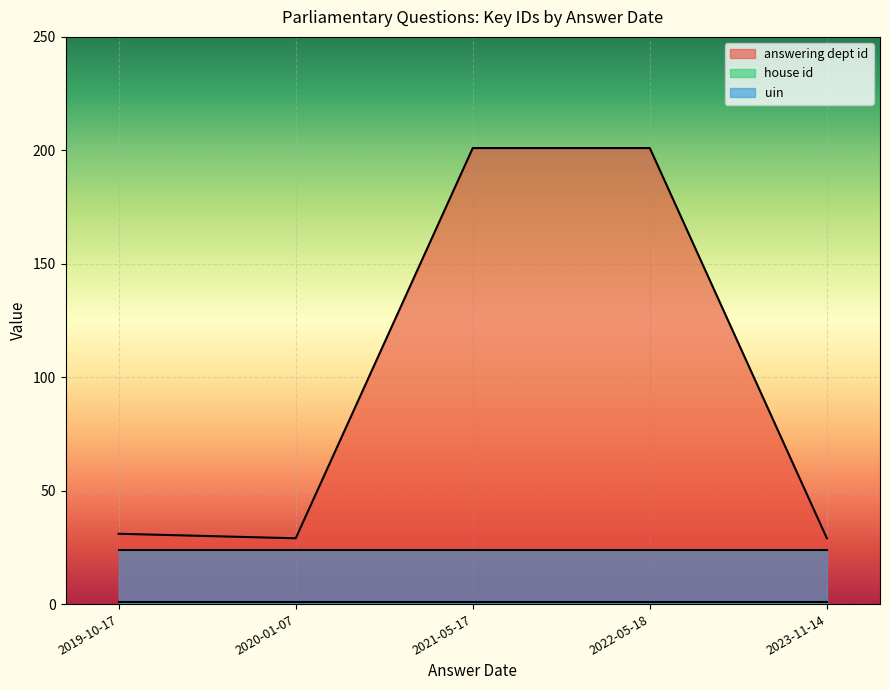

Which series has the widest spread of values?

answering dept id